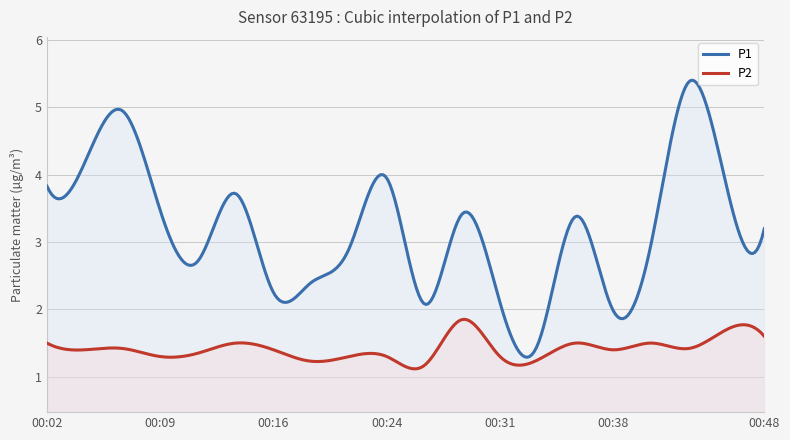

At how many categories does at least one series exceed 2?

18